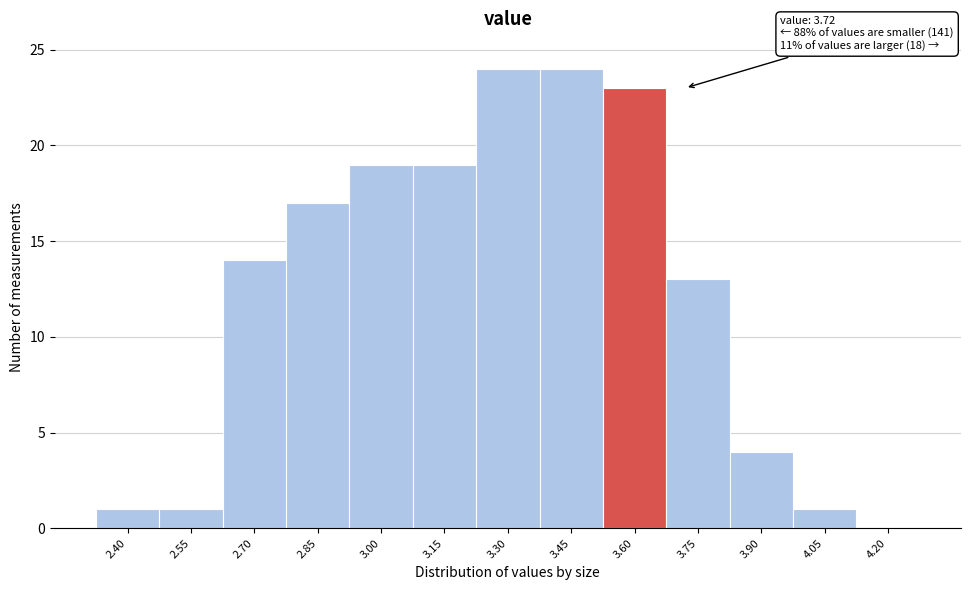

Reading left to right, what are all the values shown in this chart?

2.40=1	2.55=1	2.70=14	2.85=17	3.00=19	3.15=19	3.30=24	3.45=24	3.60=23	3.75=13	3.90=4	4.05=1	4.20=0